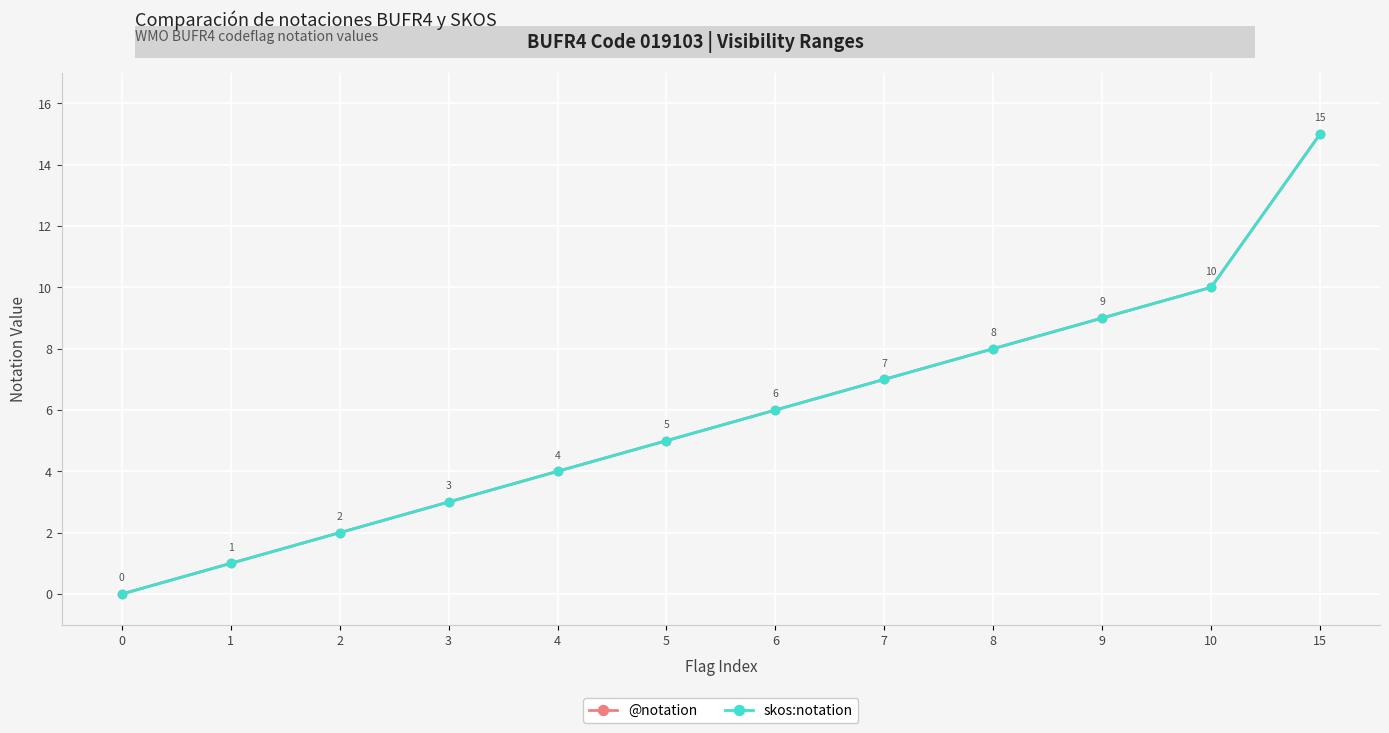

Is this an area chart (filled region under the line)?

No